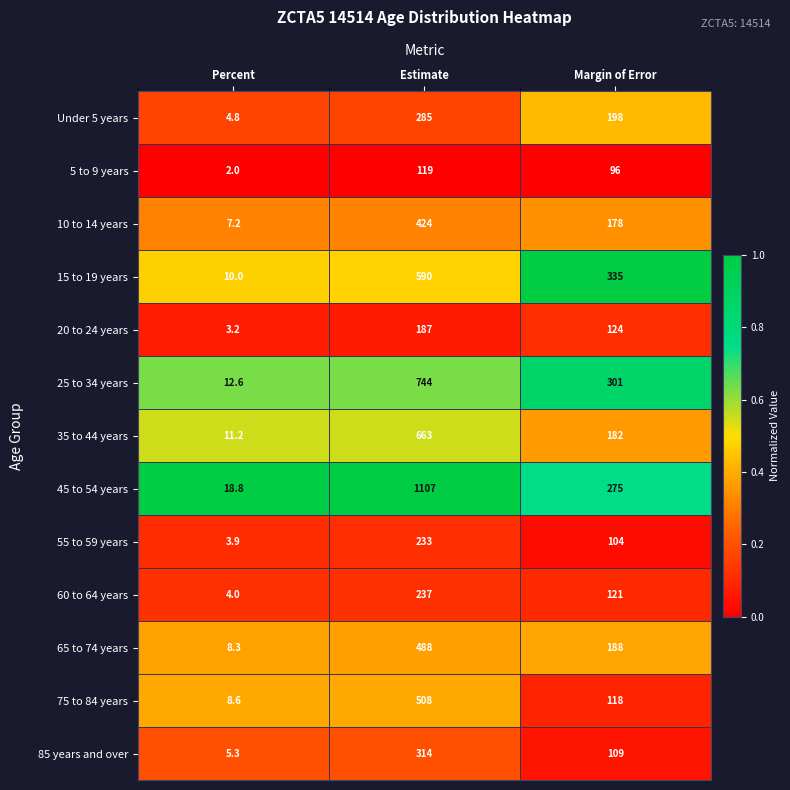

What is the difference between the maximum and minimum values in the 85 years and over series?

308.7